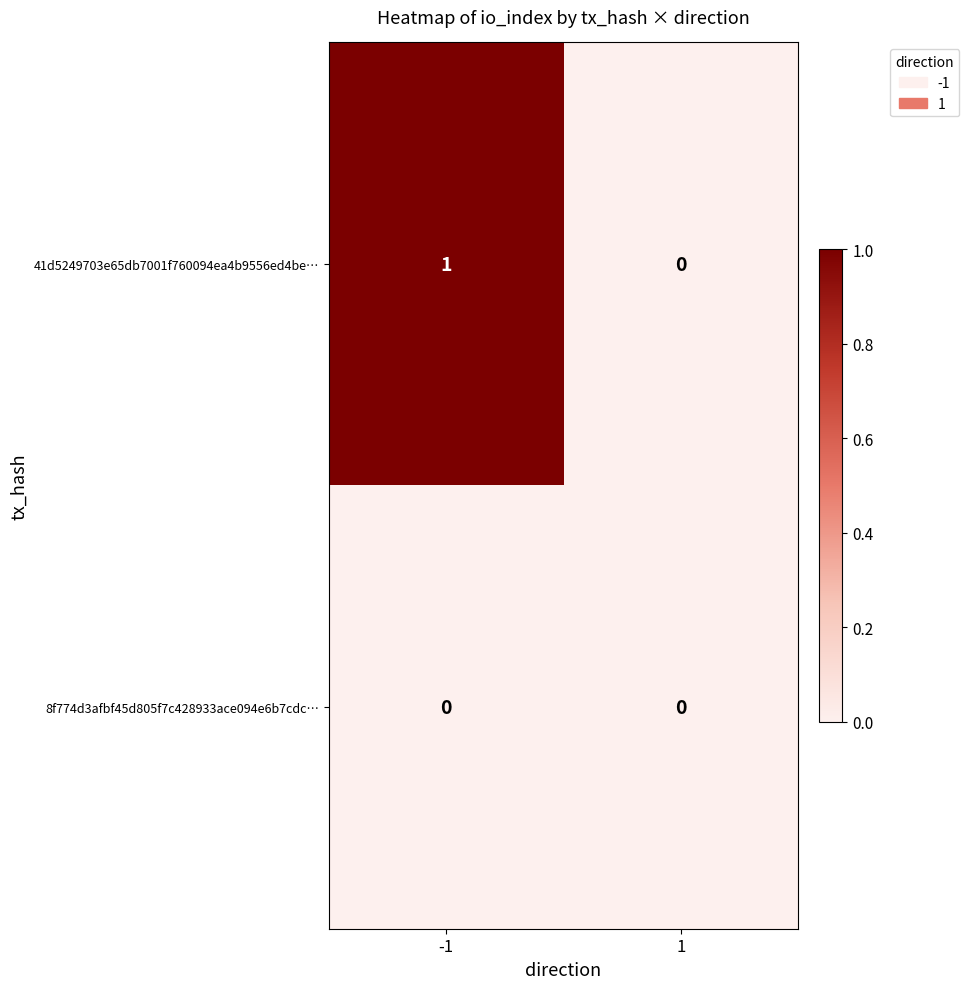

True or false: 41d5249703e65db7001f760094ea4b9556ed4be… has a value of 0 at -1.

False